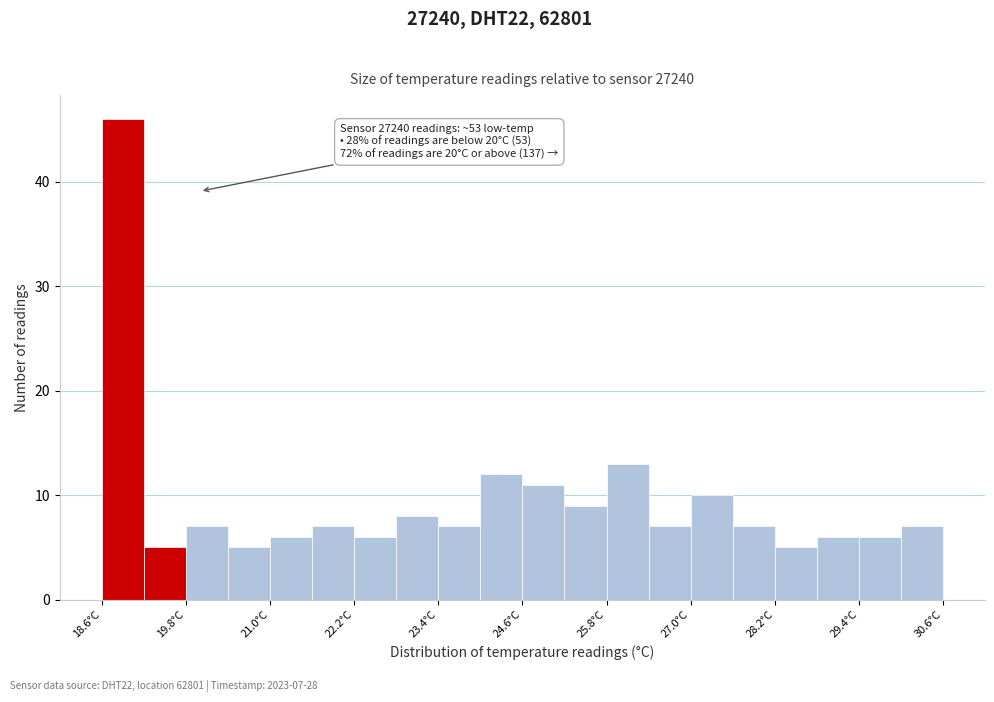

Read against the x-axis, roughly where is the centre of the tallest bar?

19.0